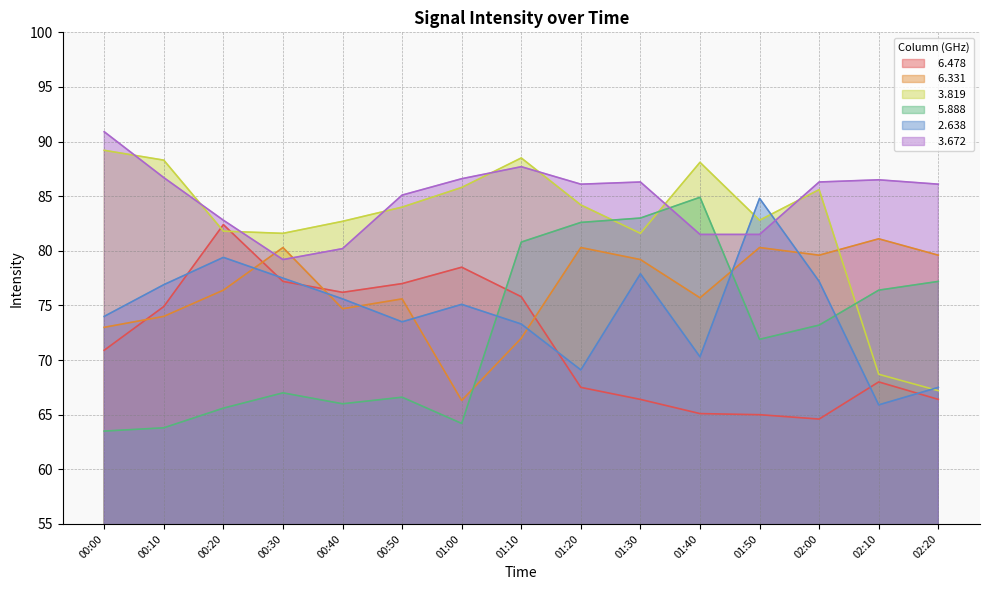

Which series has the widest spread of values?

  3.819